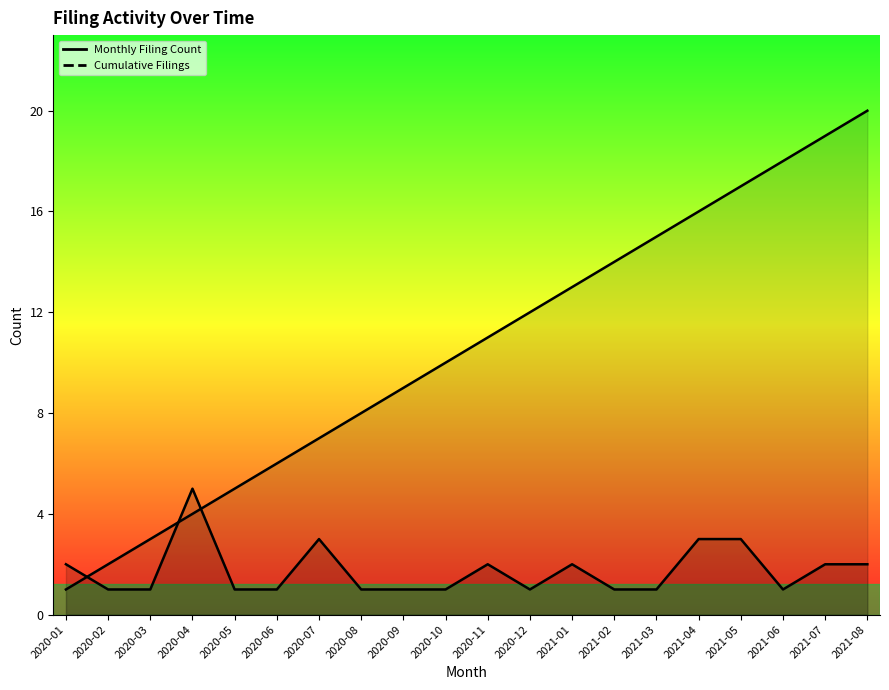

What is the greatest value displayed?

20